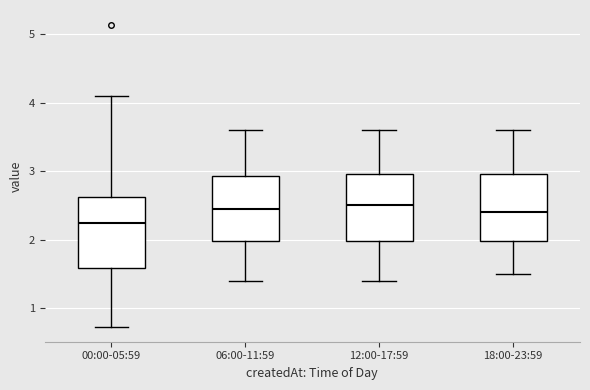

Where does the upper whisker of the box for 12:00-17:59 end on the y-axis? The values are not printed on the chart, so give them approximately, as read against the axis.

3.6